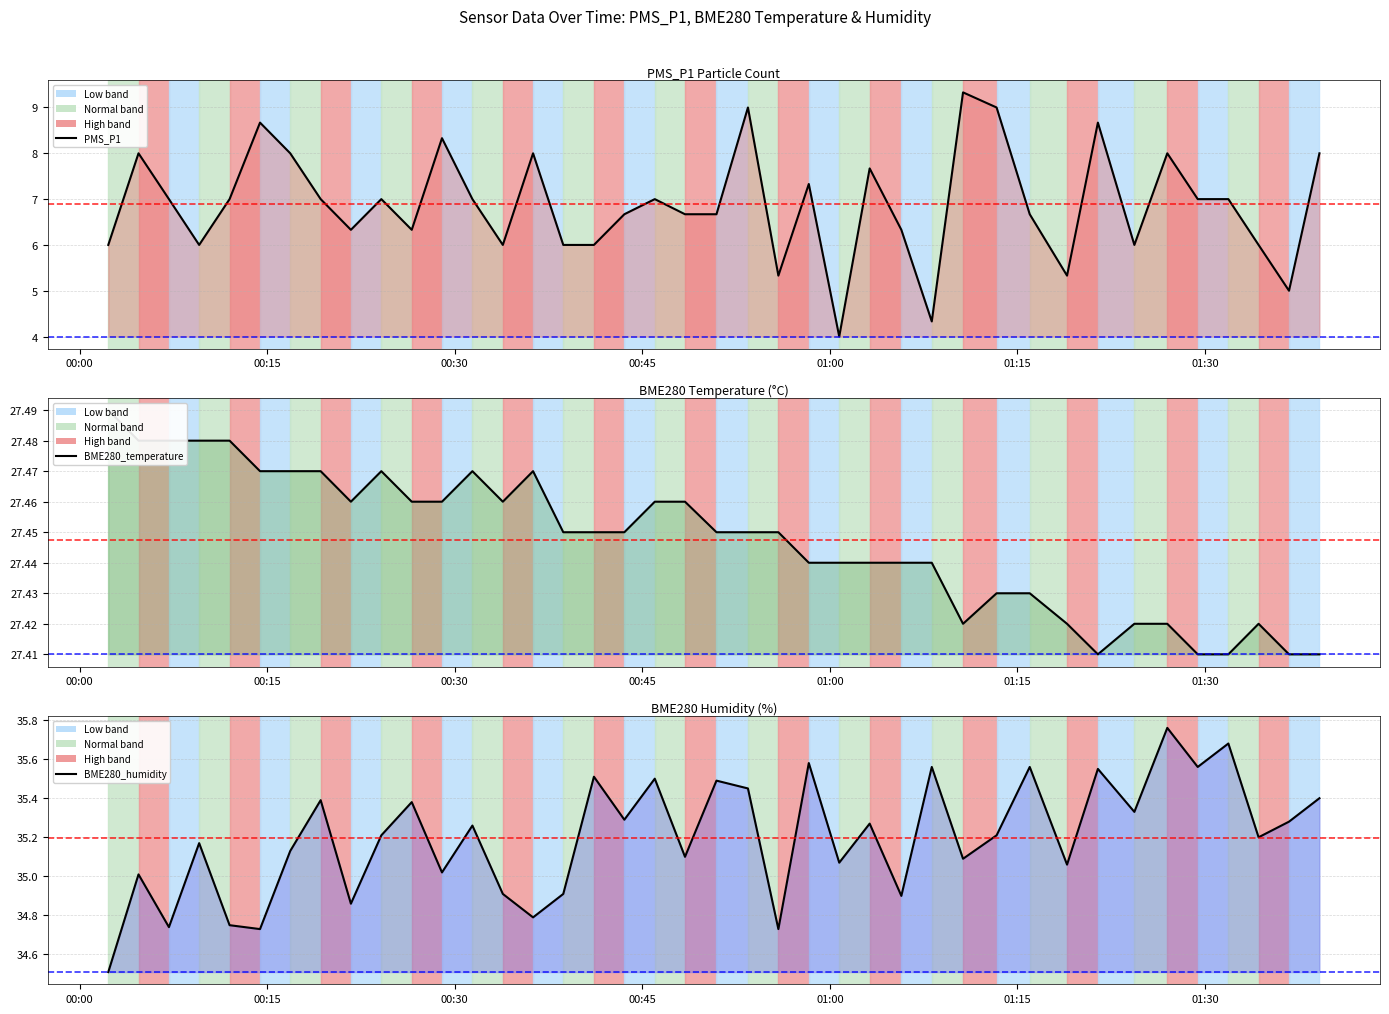

How many interior local valleys does the PMS_P1 line series have?

10